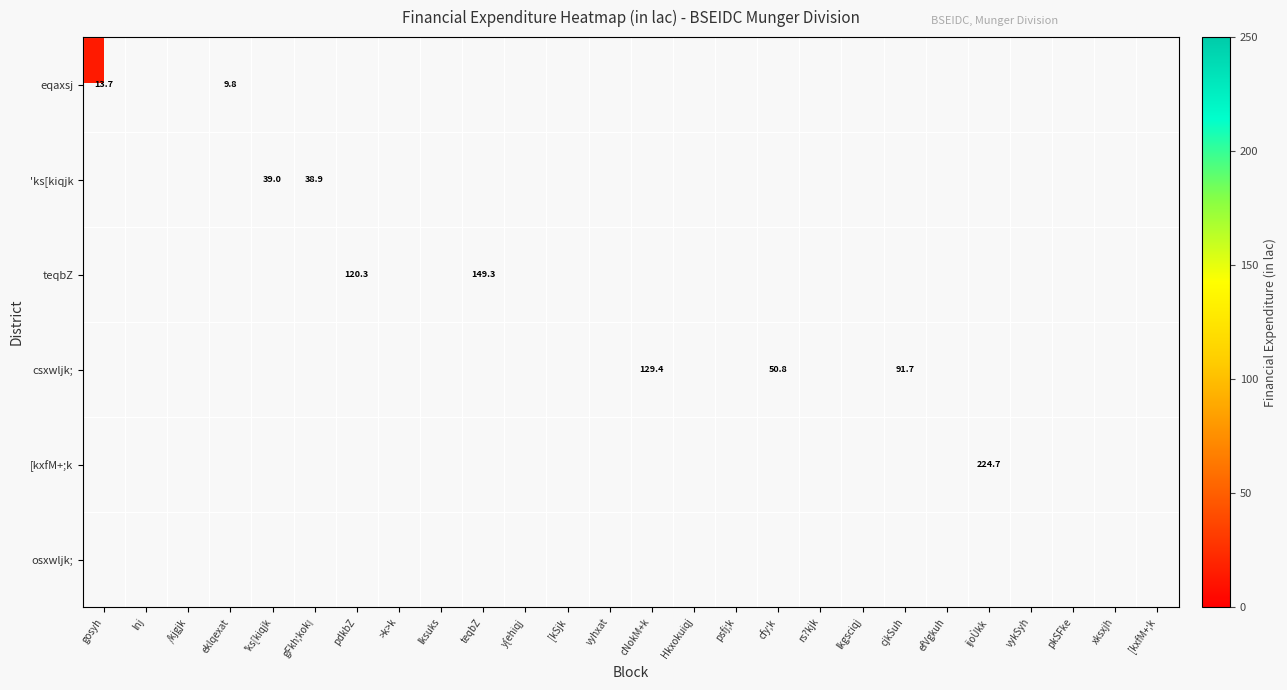

Between pdkbZ and teqbZ, which series saw the biggest shift?

teqbZ